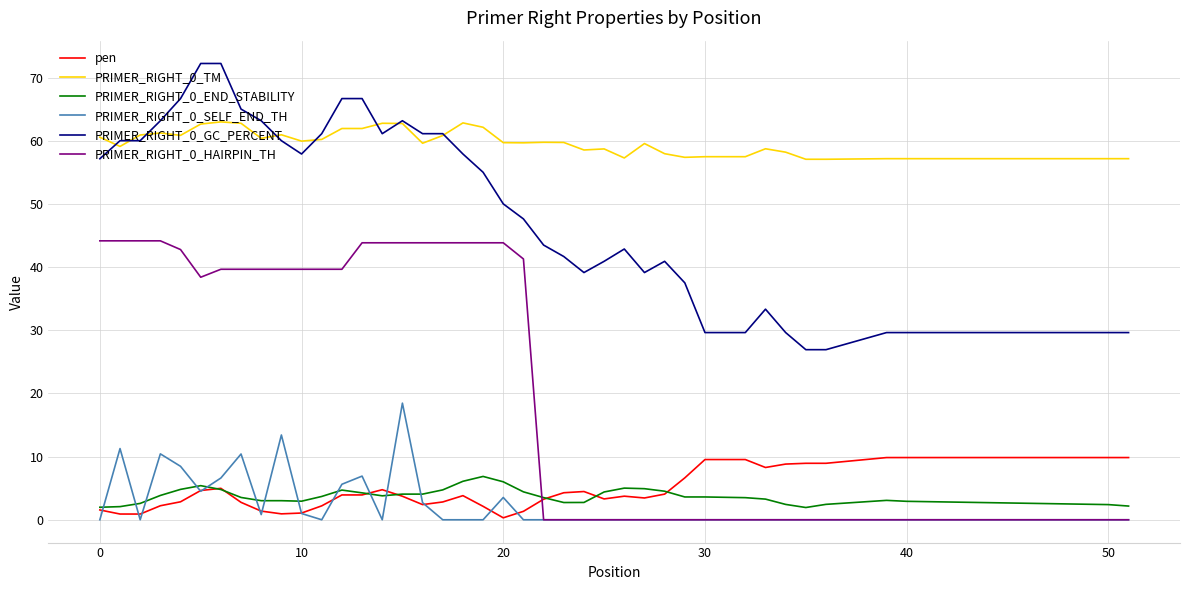

Does the chart display data point markers on the line(s)?

No